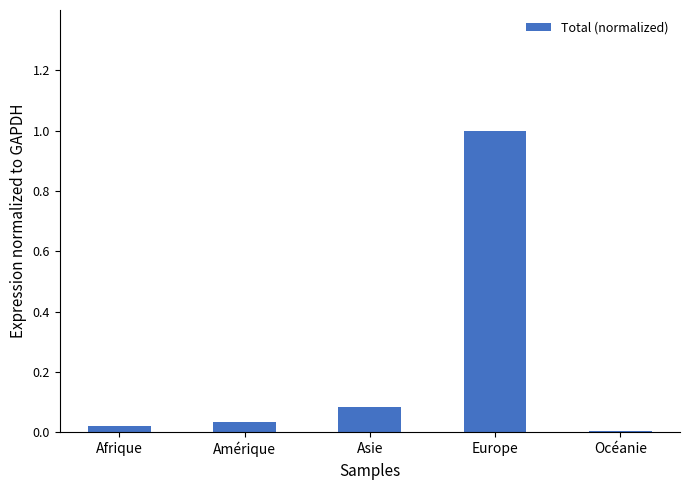

True or false: the data shows 0.0 at Afrique.

True